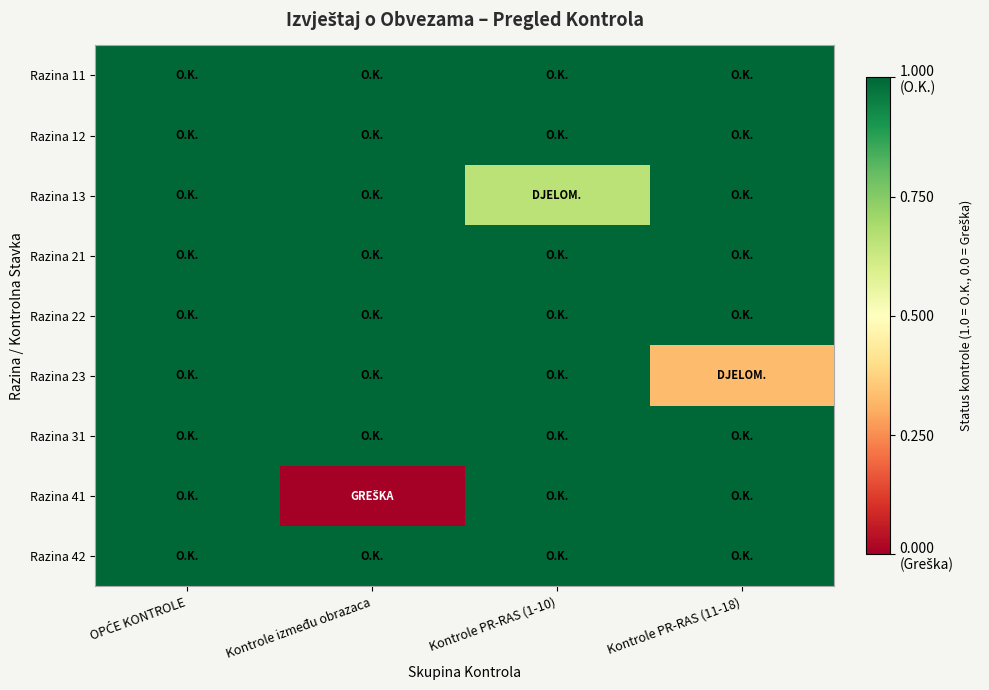

What is the difference between the highest and lowest values at Kontrole PR-RAS (11-18)?

0.7